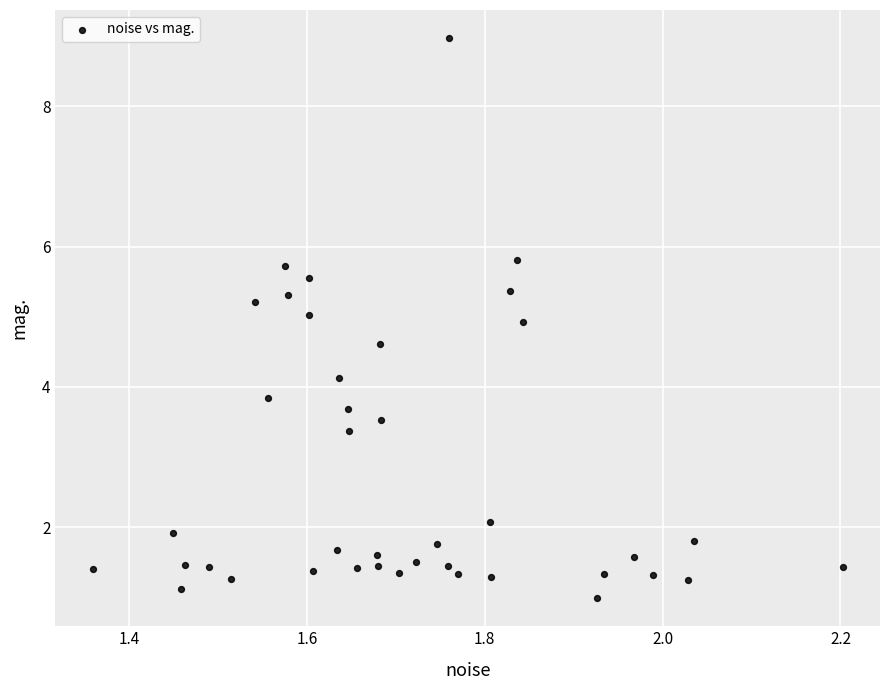

What is the range of Y values (max minus min)?

8.0